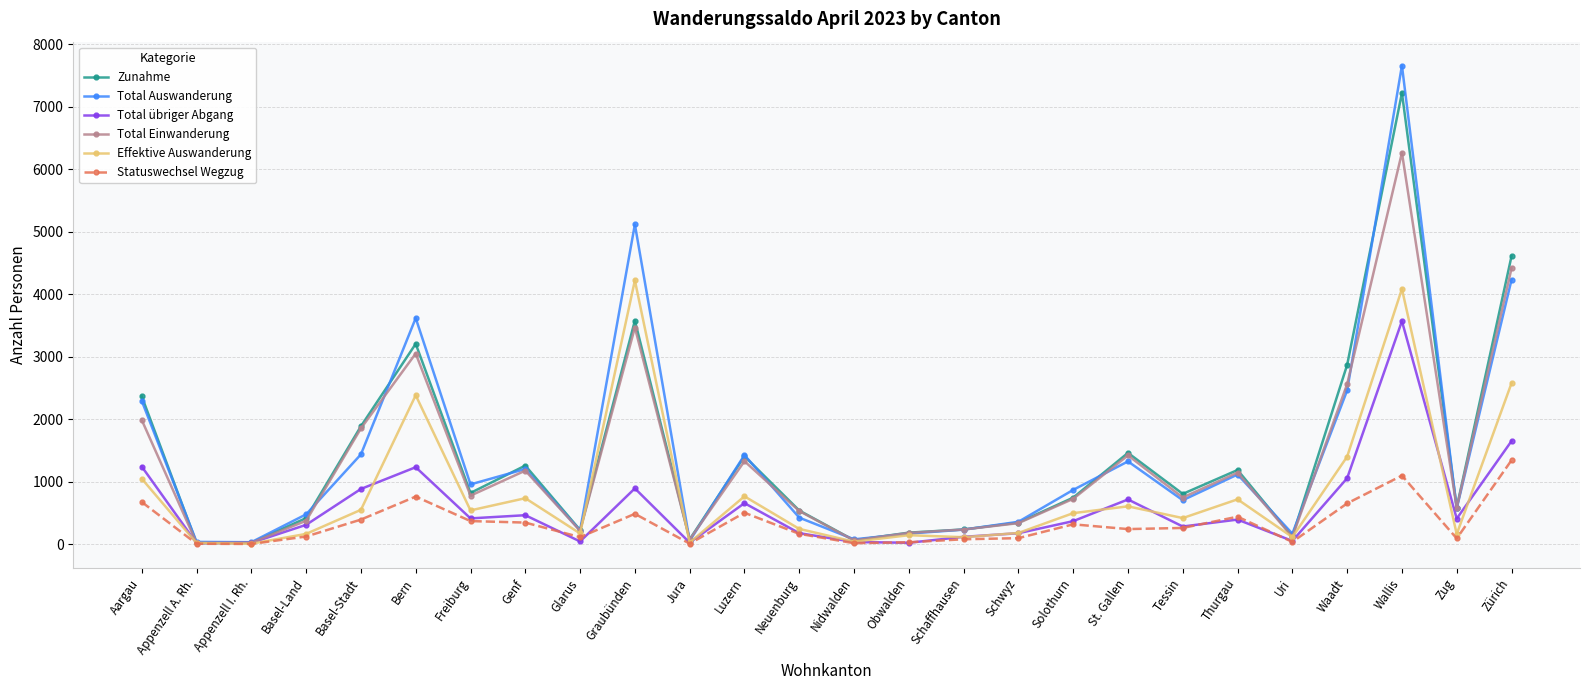

Does the chart have visible grid lines?

Yes